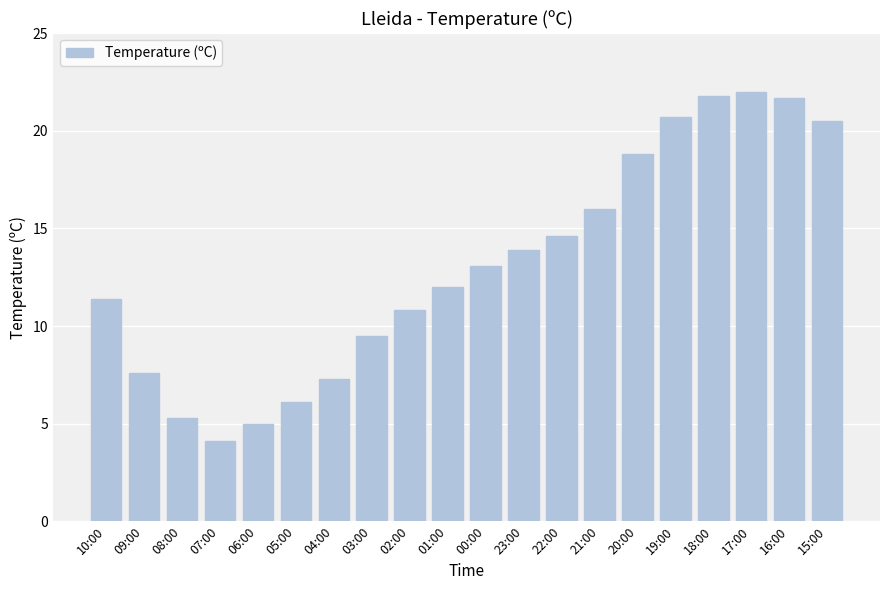

What is the greatest value displayed?

22.0